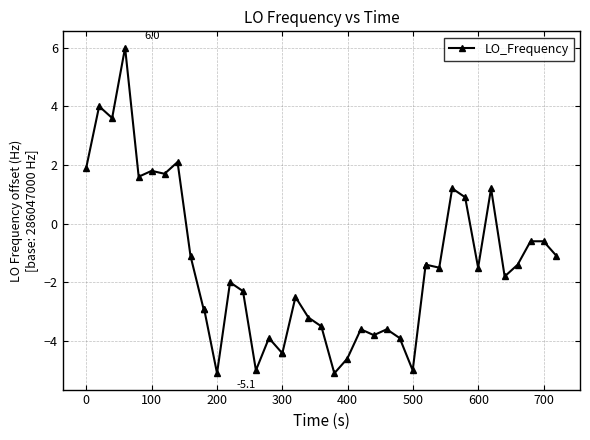

What is the average value?

-1.5